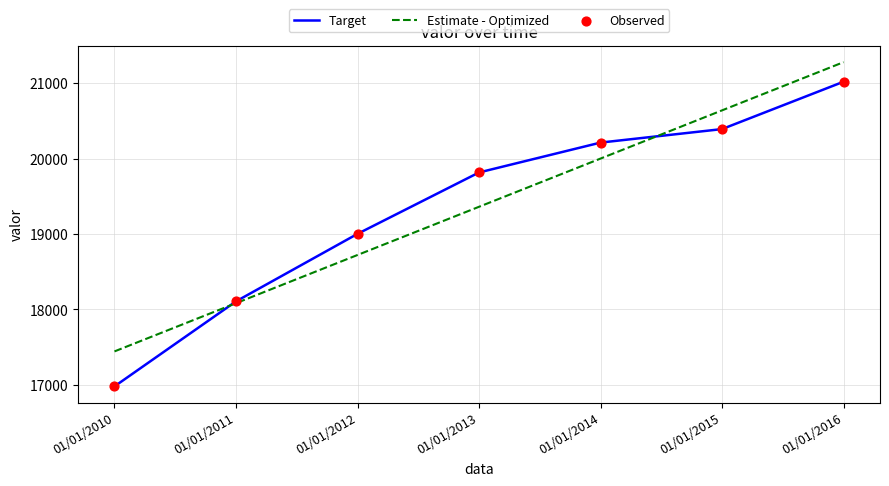

Which series has the largest range (max minus min)?

Target